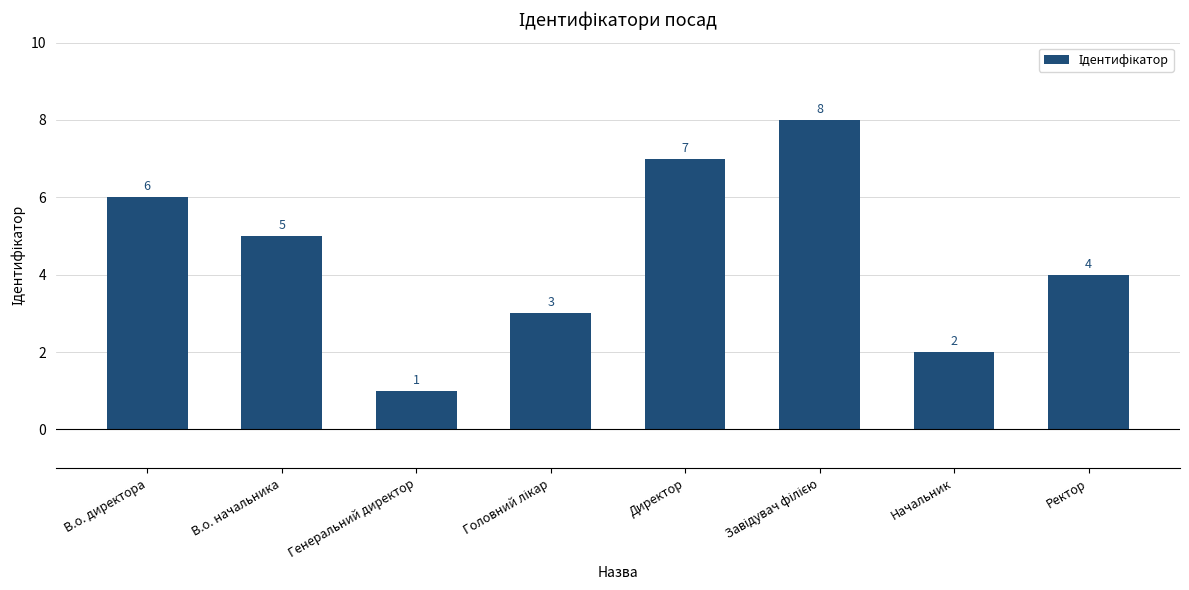

Where does the data first go above 5?

В.о. директора